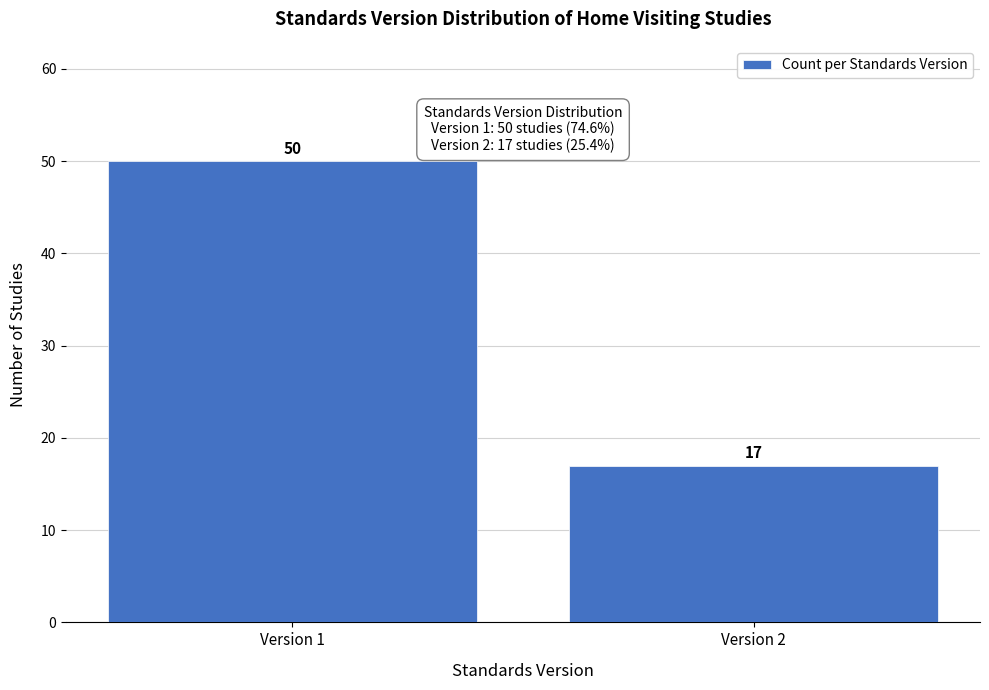

Reading left to right, what are all the values shown in this chart?

50	17